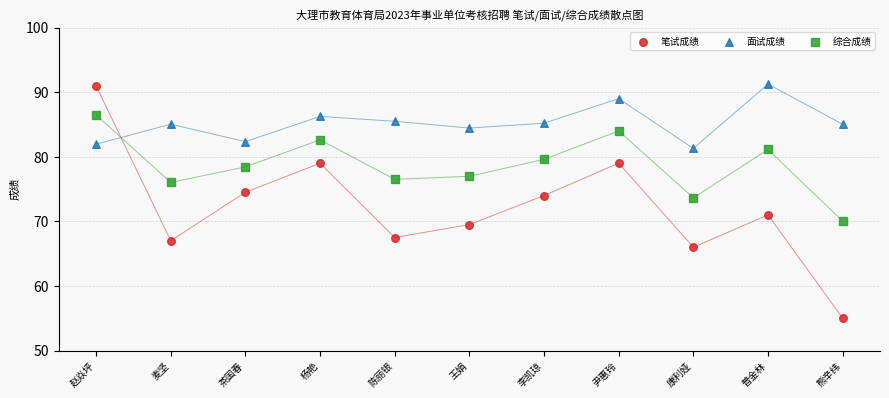

Which series has the largest Y range (max minus min)?

笔试成绩